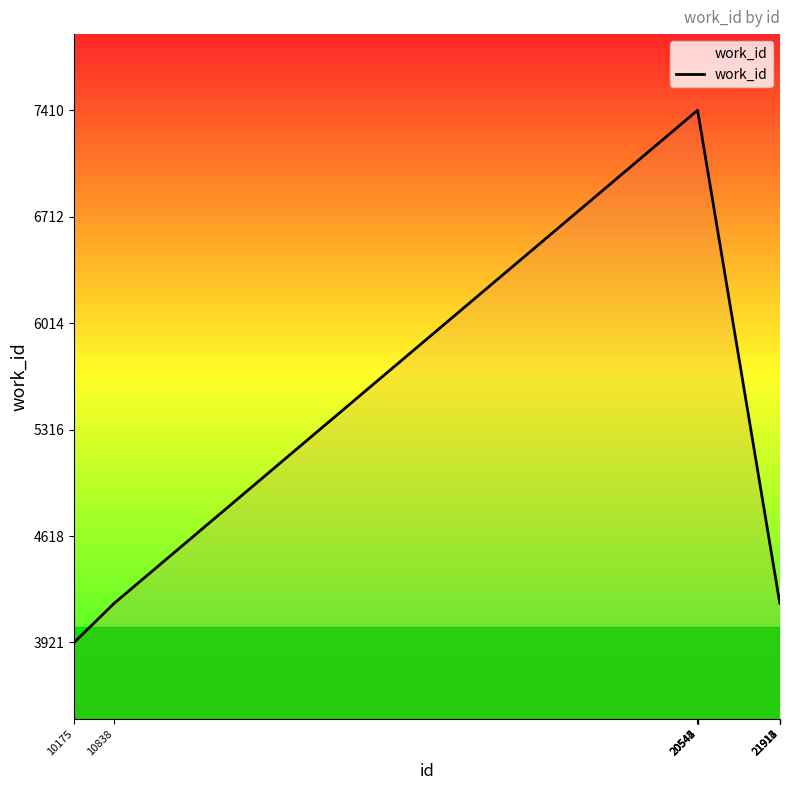

What is the minimum value shown in the chart?

3921